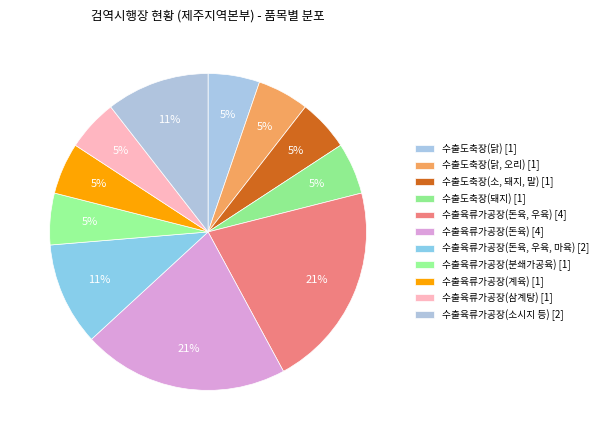

True or false: 수출도축장(돼지) accounts for 1% of the total.

False